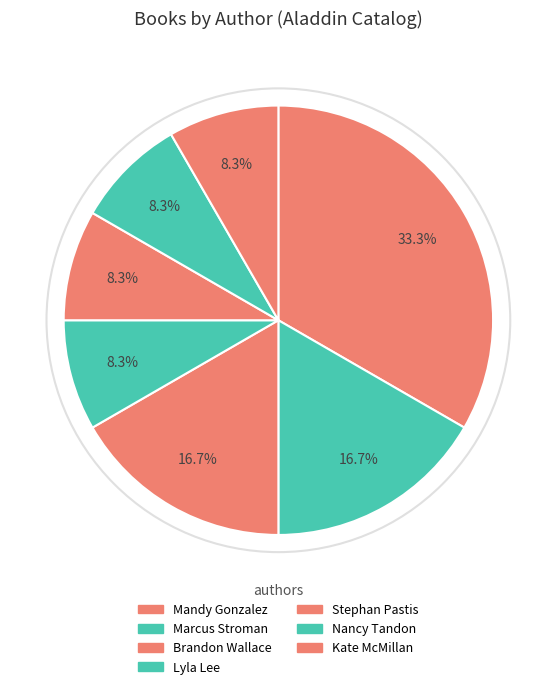

To the nearest percent, what percentage of the pie is Lyla Lee?

8%